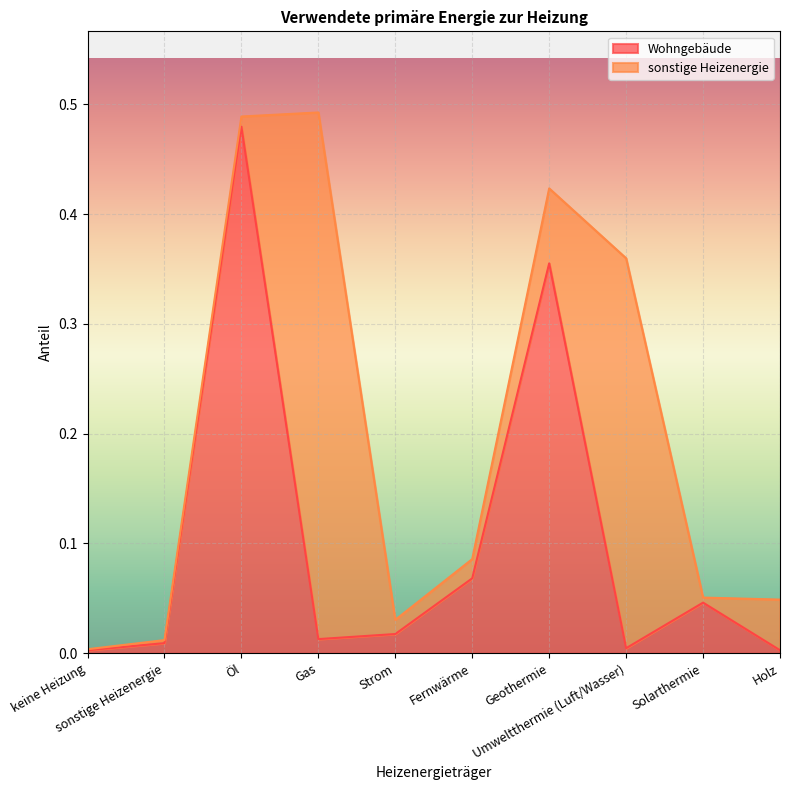

What is the maximum value shown in the chart?

0.5